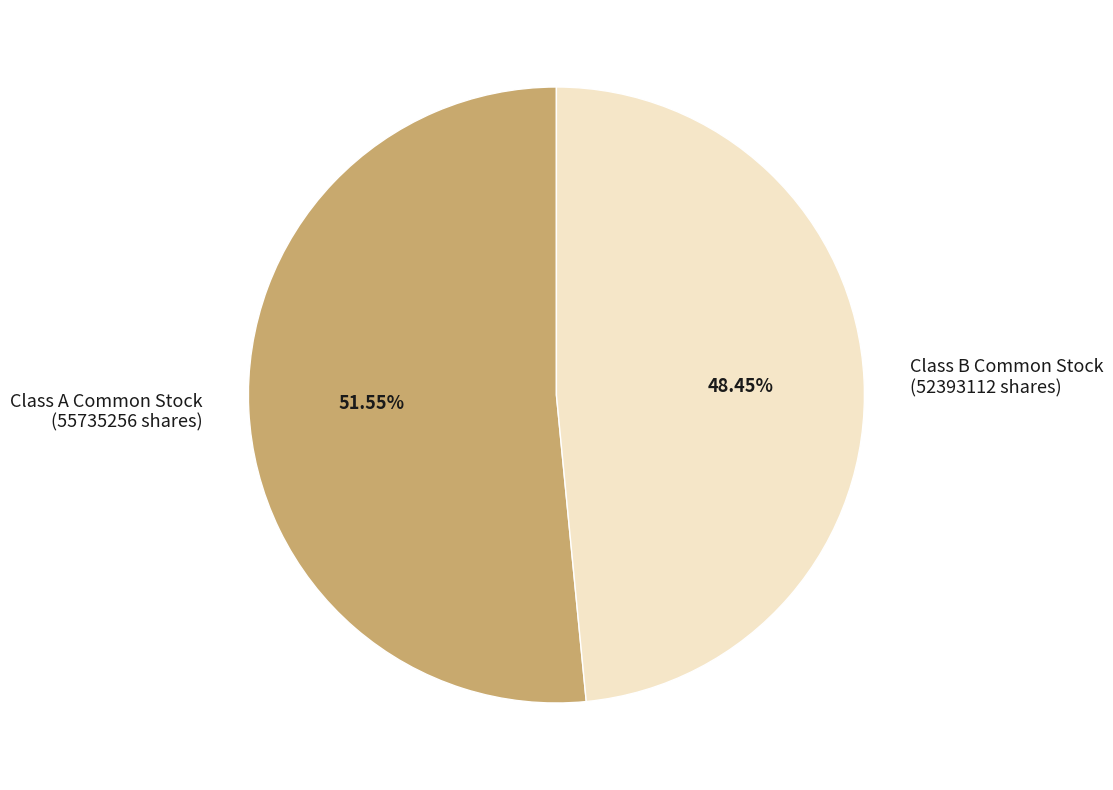

Which category accounts for the majority?

Class A Common Stock (55735256 shares)